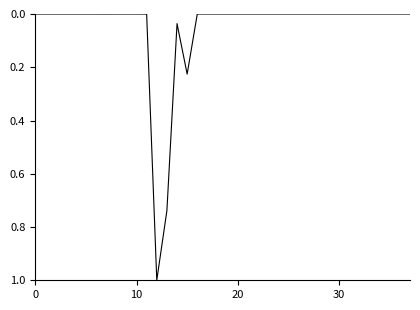

What is the difference between the maximum and minimum values?

1.0